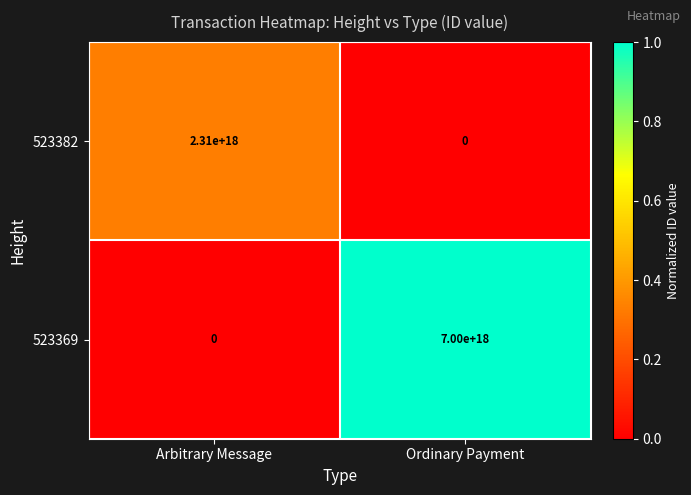

At which label is 523382 closest to 1155000000000000000?

Arbitrary Message